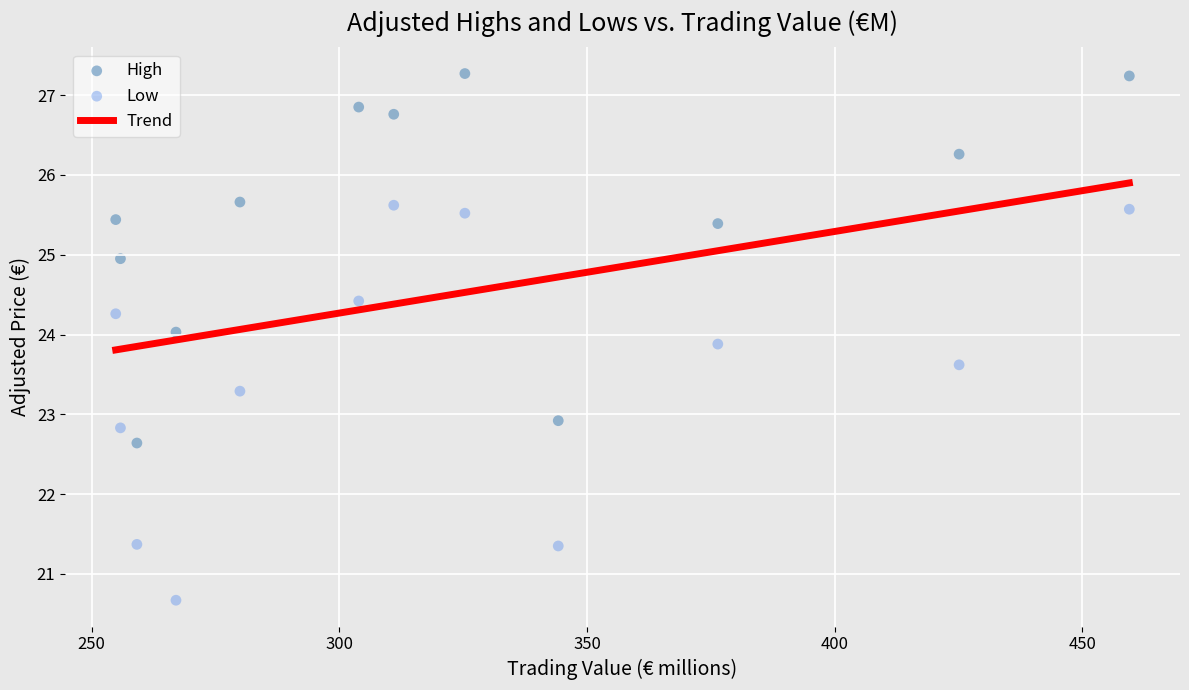

Which series has the widest spread of Y values?

Low